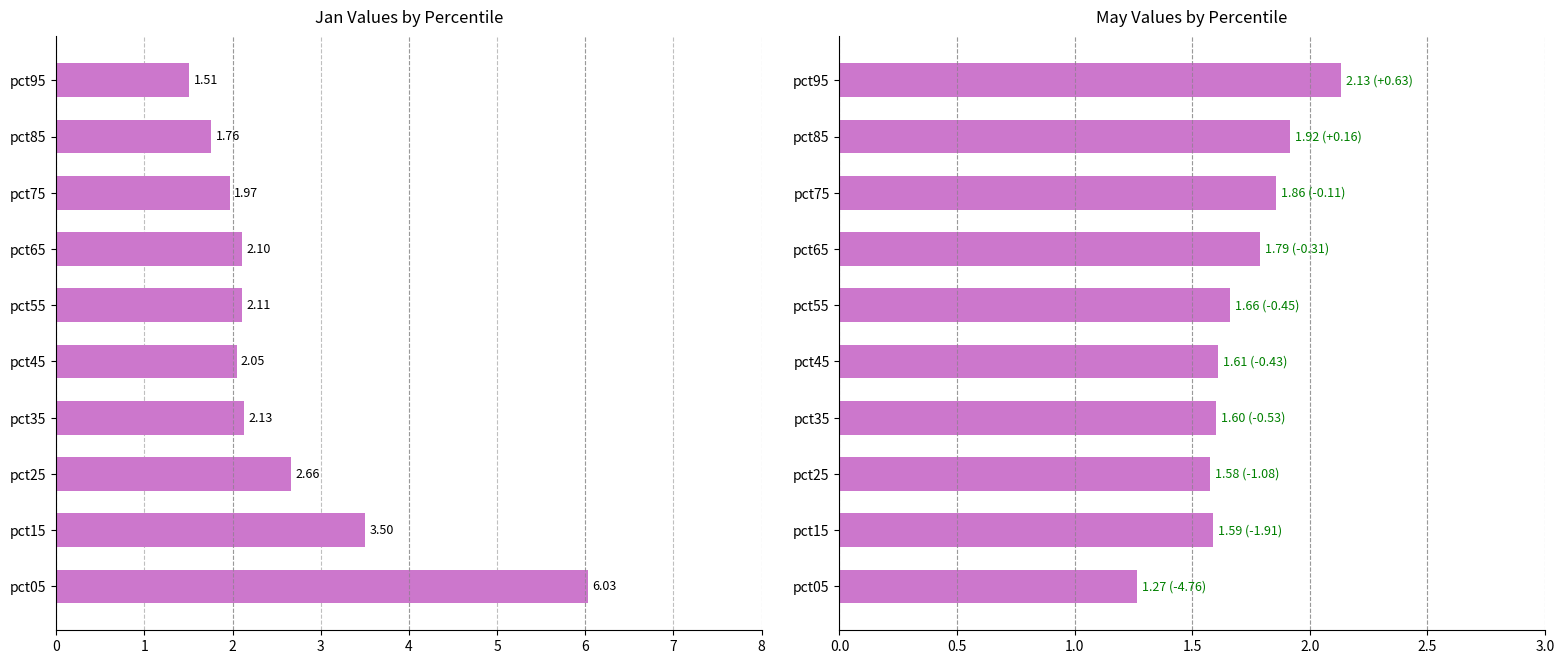

How many groups of bars are there?

10